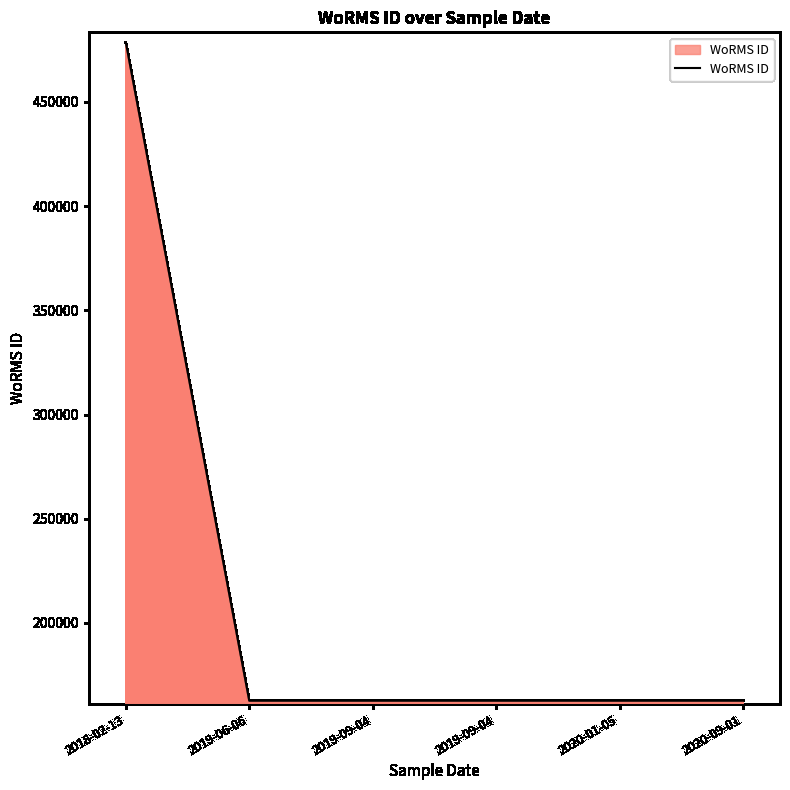

What is the difference between the maximum and minimum values?

315829